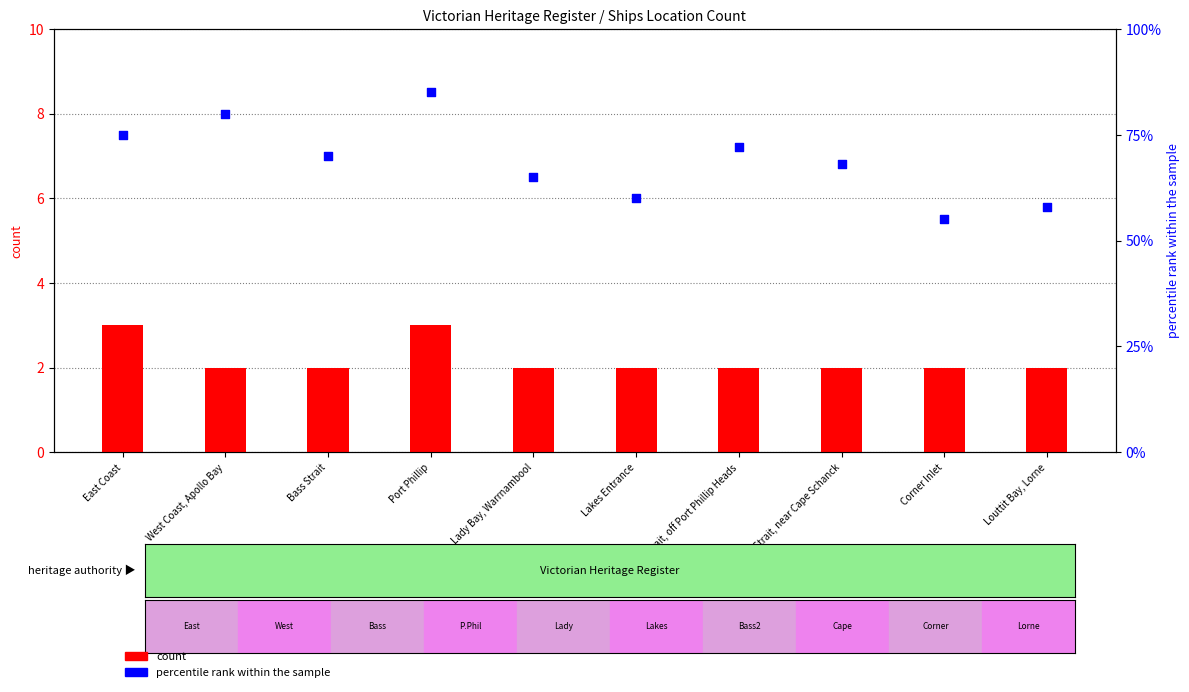

What is the total value across all series at Lady Bay, Warrnambool?

67